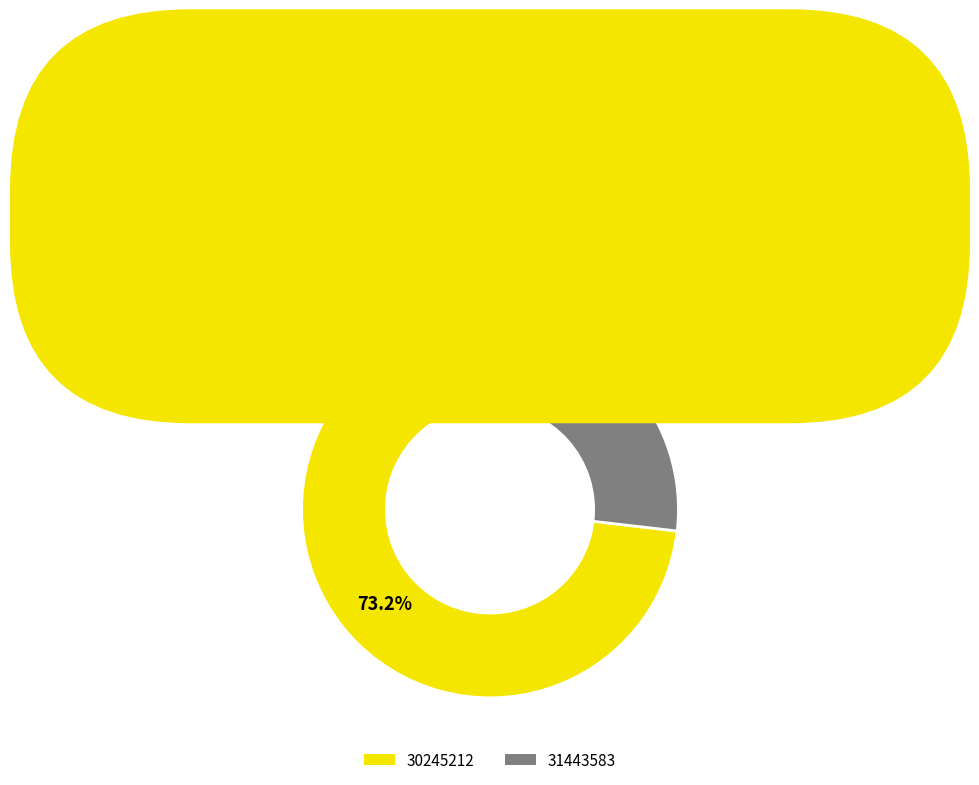

Rank the categories by value from highest to lowest.

30245212, 31443583